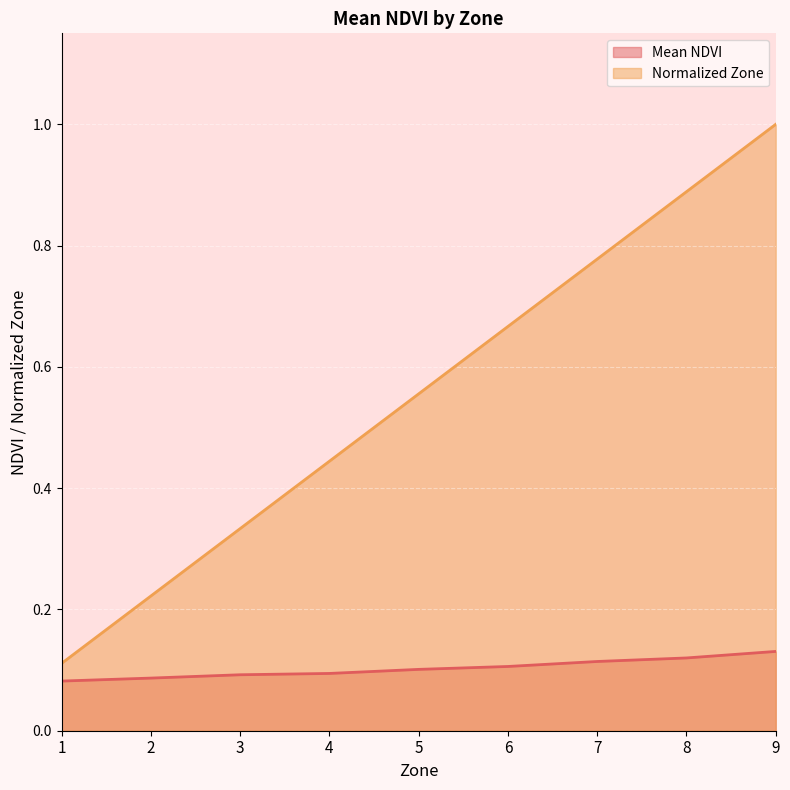

What is the value of the Normalized Zone point at the 8th from the left?

0.9